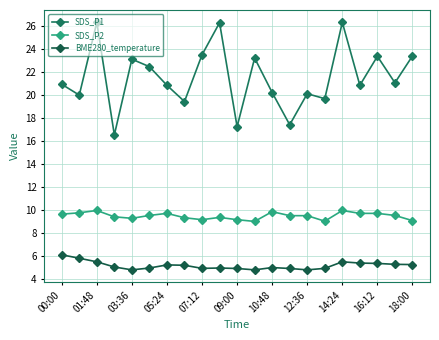

What are all the series names shown in the legend?

SDS_P1, SDS_P2, BME280_temperature